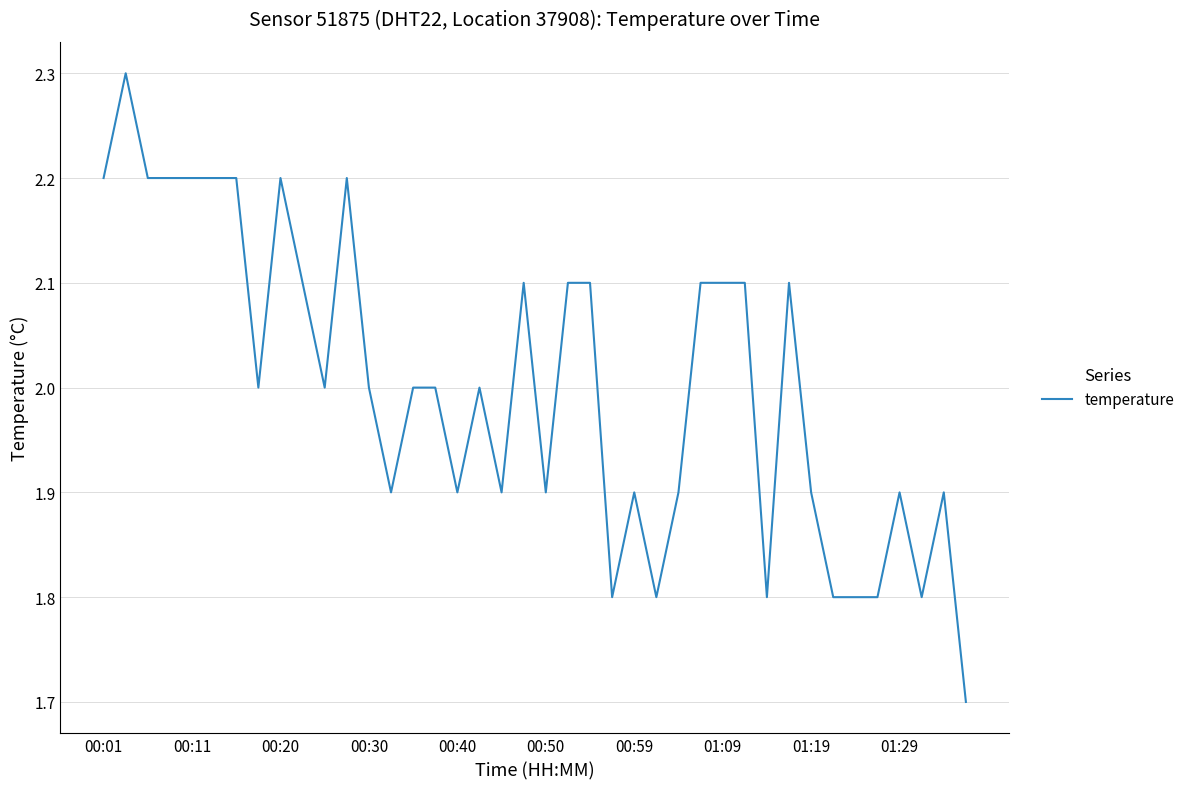

What is the sum of all values?

80.1